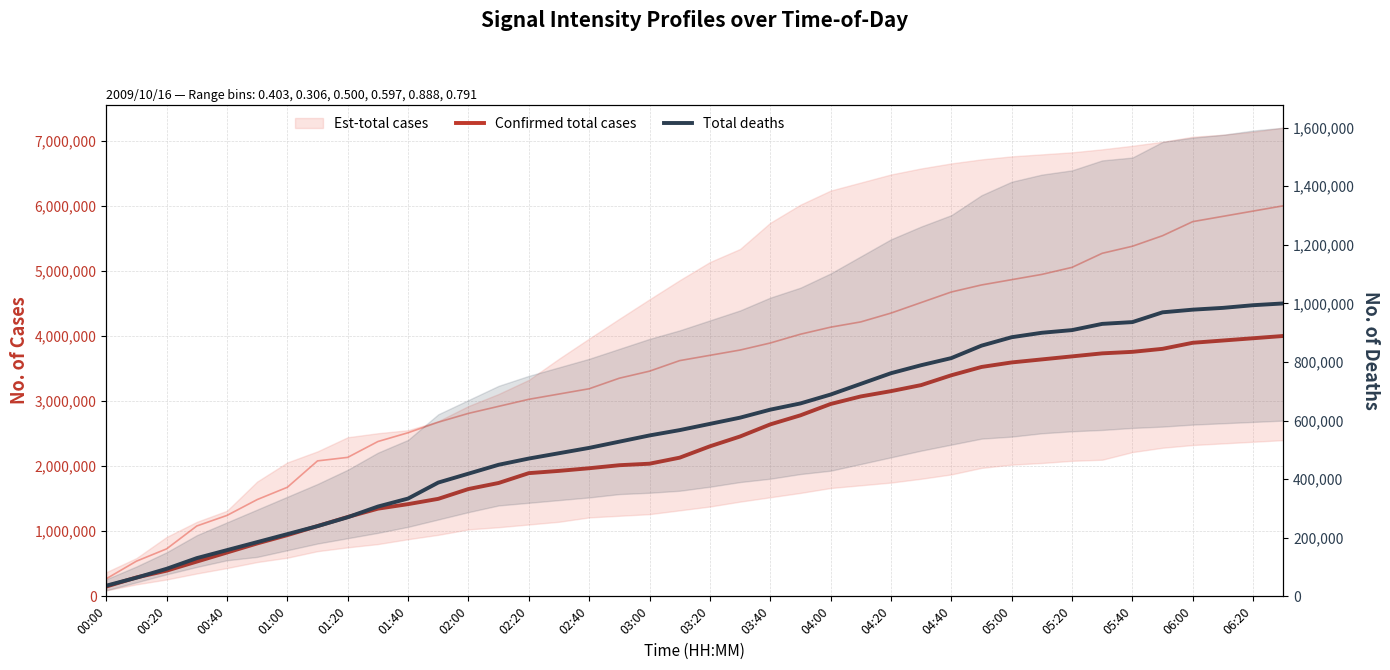

What is the maximum value for Total deaths?

1000000.0